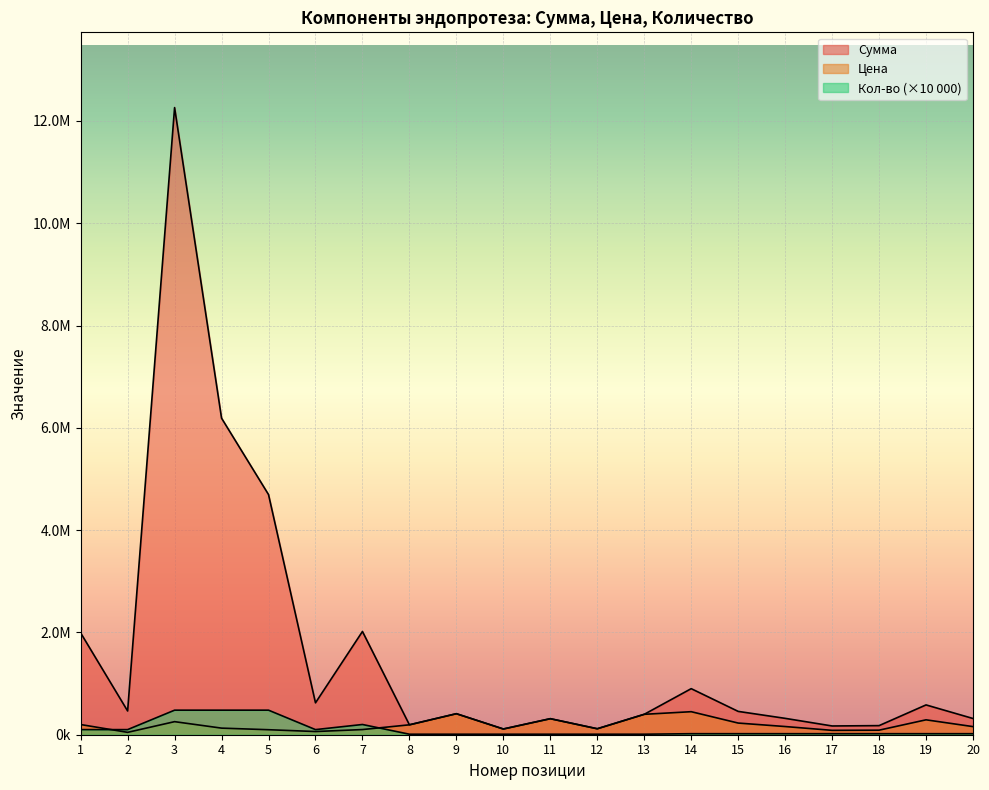

What is the minimum value shown in the chart?

10000